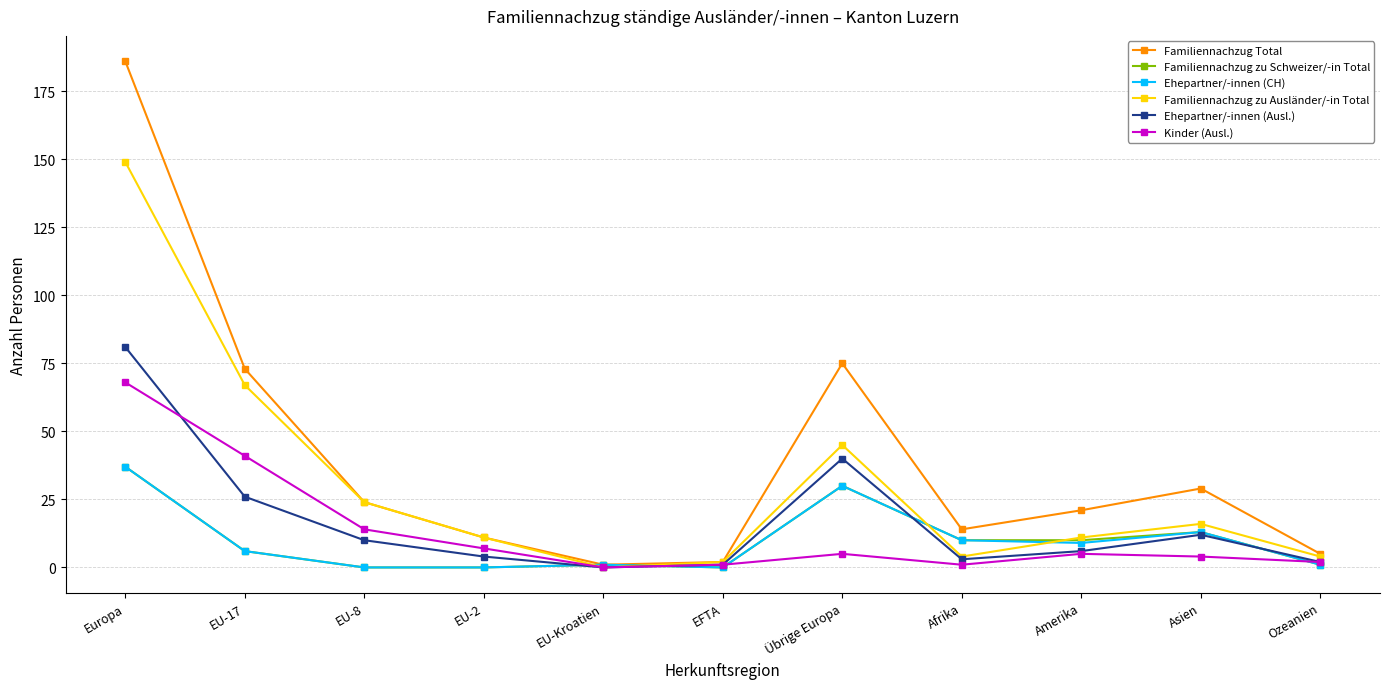

What is the sum of the Familiennachzug zu Schweizer/-in Total values at Asien and EU-2?

13